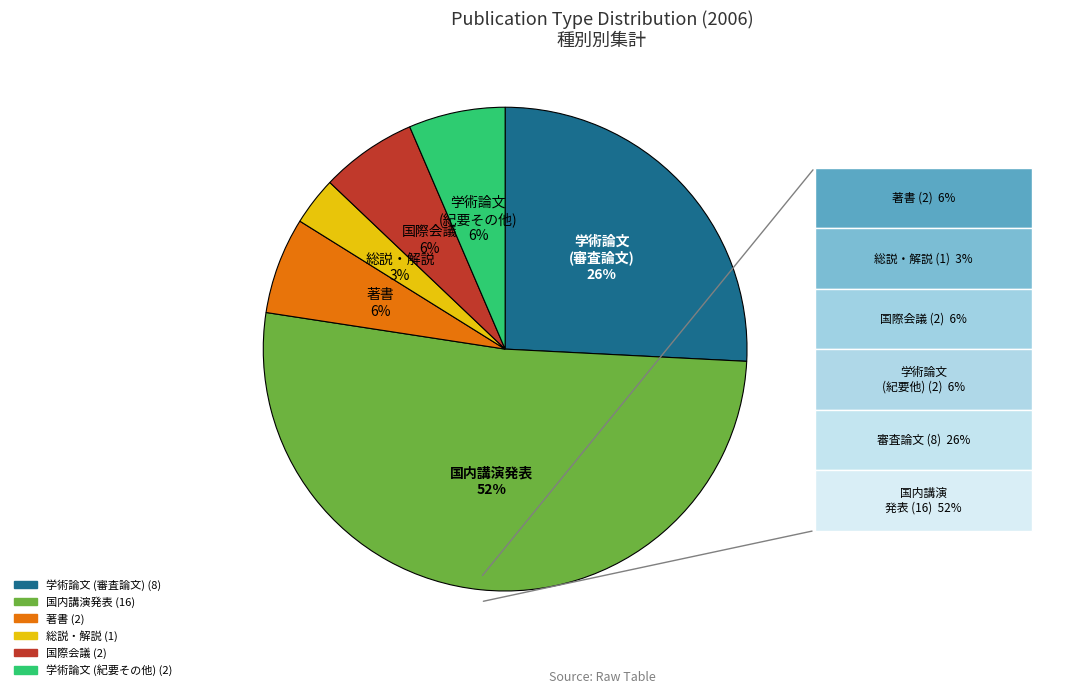

What percentage is the 学術論文 (審査論文) slice, to the nearest percent?

26%